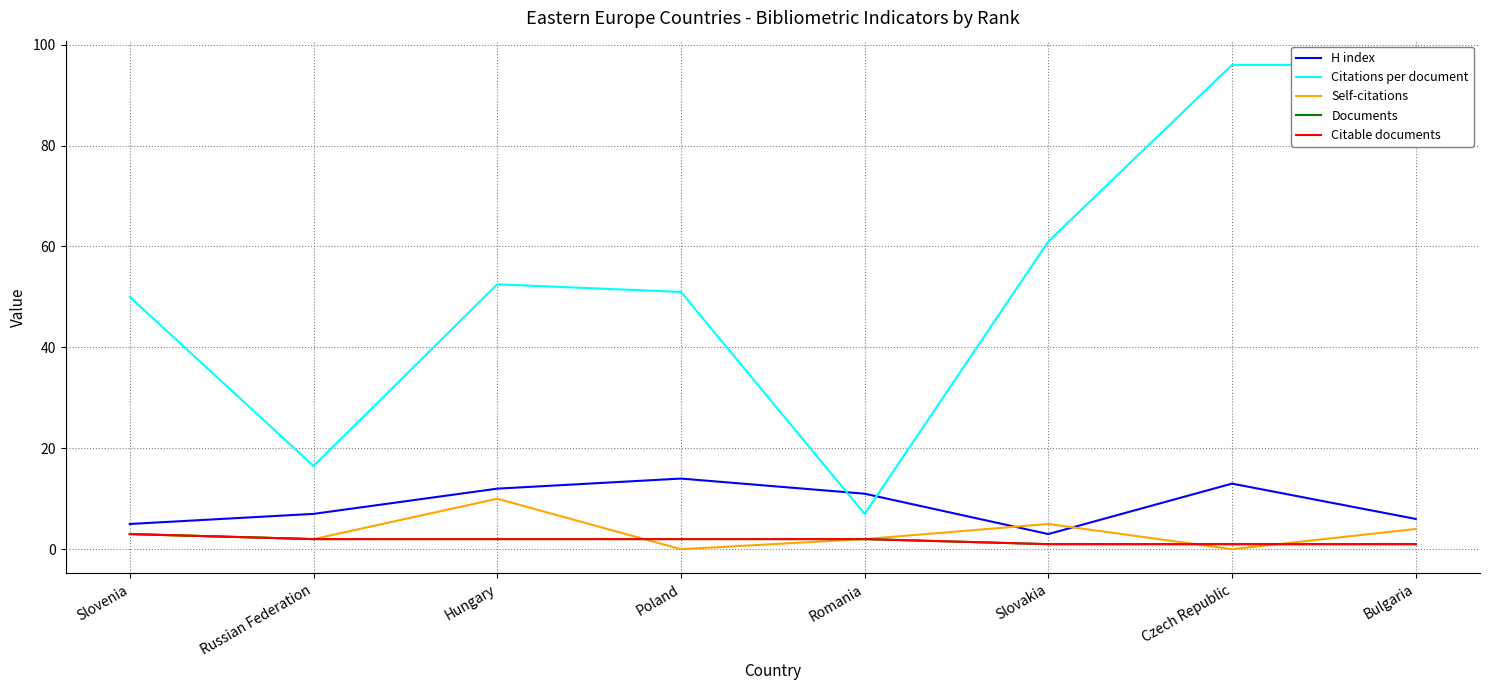

What is the sum of the Citations per document values at Russian Federation and Romania?

23.5